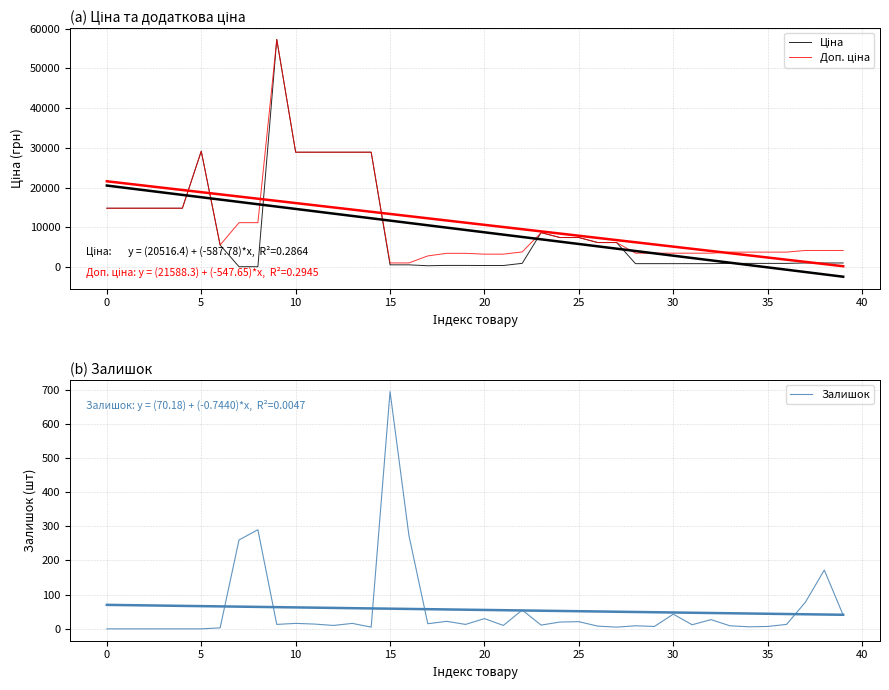

Reading left to right, list all the values displayed in this chart.

Ціна: 14817.6	14817.6	14817.6	14817.6	14817.6	29152.3	5560.3	111.8	111.8	57258.0	28901.7	28901.7	28901.7	28901.7	28901.7	578.1	578.1	352.6	434.3	434.3	408.2	408.2	958.4	8679.5	7444.6	7444.6	6182.6	6182.6	878.0	878.0	878.0	878.0	878.0	944.2	944.2	944.2	944.2	1048.4	1048.4	1048.4
Доп. ціна: 14817.6	14817.6	14817.6	14817.6	14817.6	29152.3	5560.3	11182.0	11182.0	57258.0	28901.7	28901.7	28901.7	28901.7	28901.7	1060.0	1060.0	2821.2	3474.1	3474.1	3265.8	3265.8	3833.8	8679.5	7444.6	7444.6	6182.6	6182.6	3511.9	3511.9	3511.9	3511.9	3511.9	3777.0	3777.0	3777.0	3777.0	4193.5	4193.5	4193.5
Залишок: 0.0	0.0	0.0	0.0	0.0	0.0	3.0	260.0	290.0	13.0	16.0	14.0	10.0	16.0	5.0	694.0	273.0	15.0	22.0	13.0	30.0	10.0	55.0	11.0	20.0	21.0	8.0	5.0	9.0	7.0	43.0	12.0	27.0	9.0	6.0	7.0	13.0	78.0	172.0	40.0